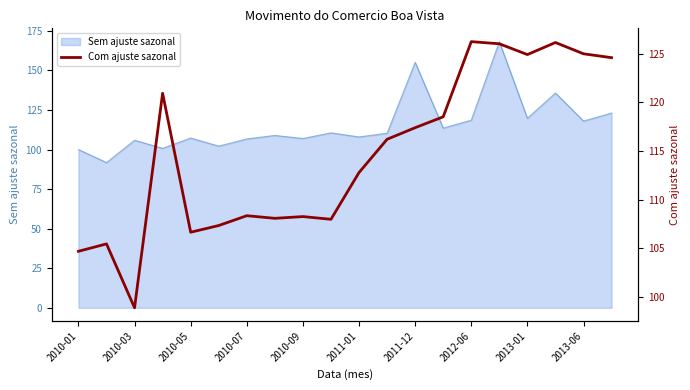

The Sem ajuste sazonal series shows 118.0 at 2013-06. True or false?

True